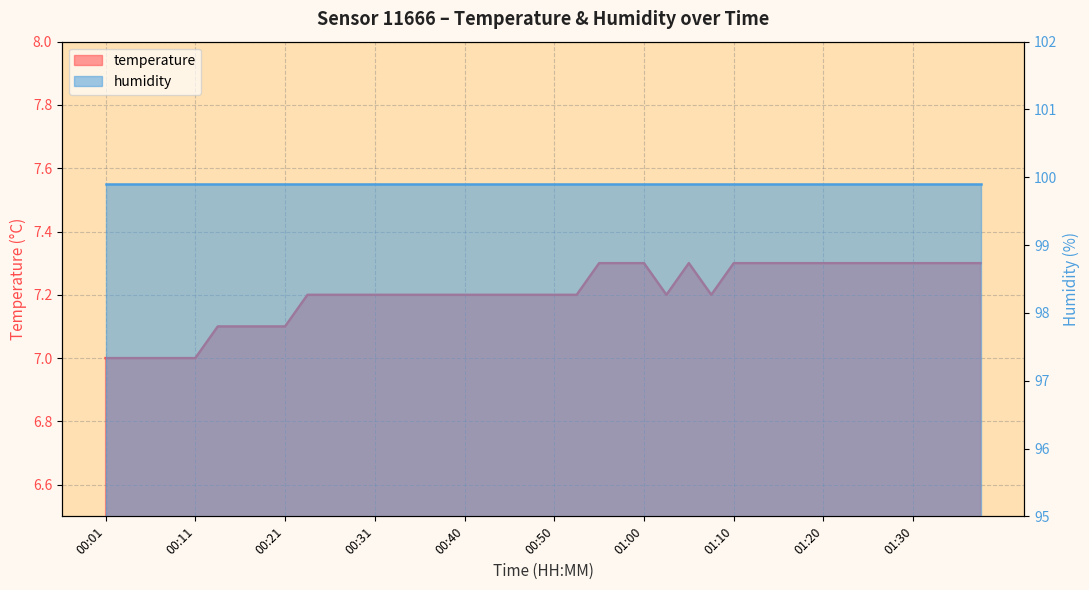

Count the values in the range 7 to 8.

40